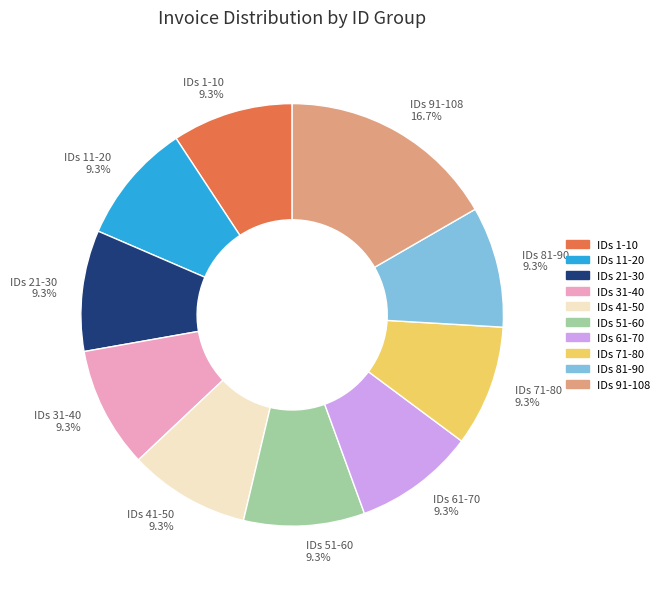

How many slices are in this pie chart?

10